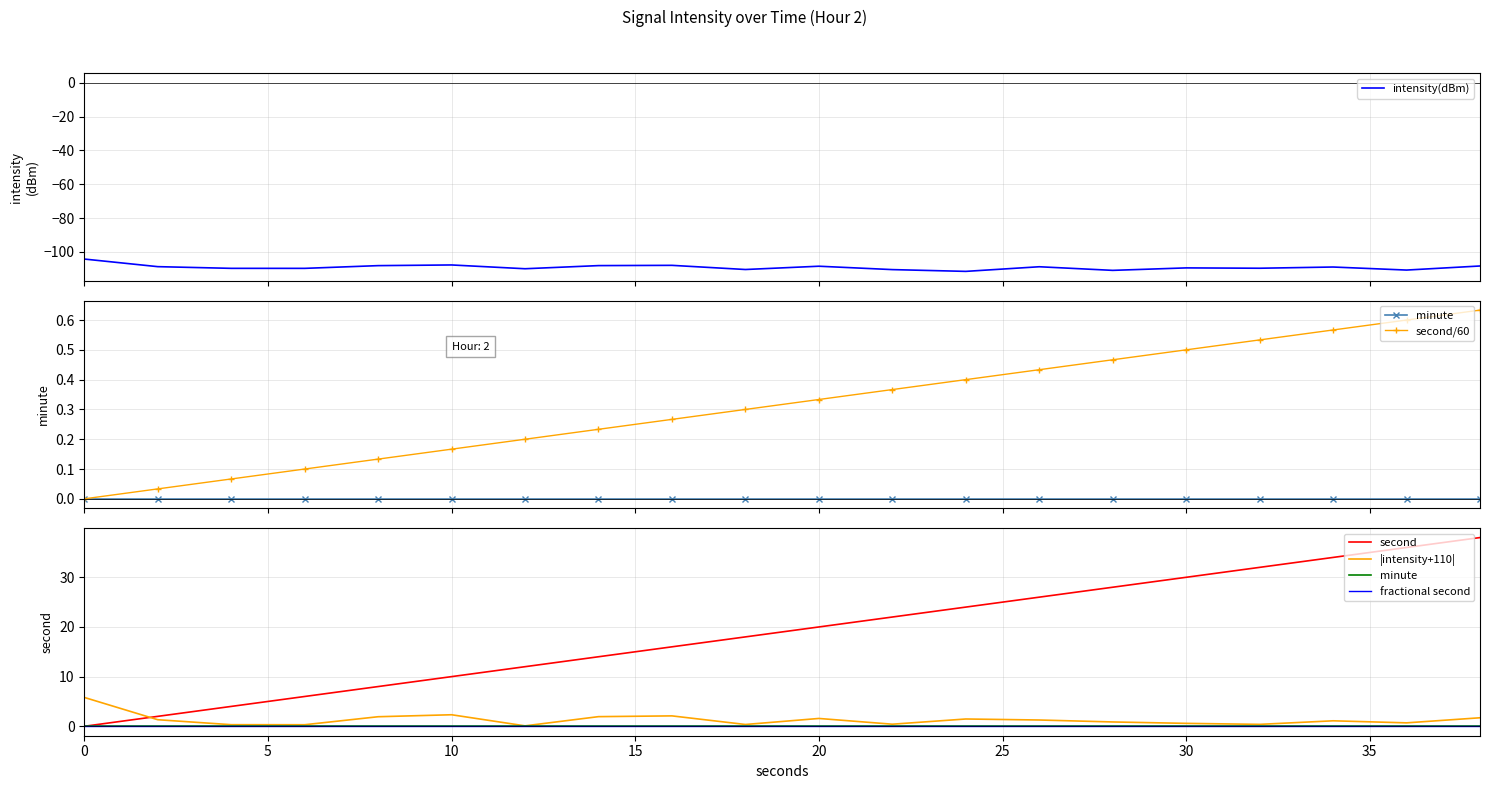

What is the difference between the maximum and minimum values in the |intensity+110| series?

5.7